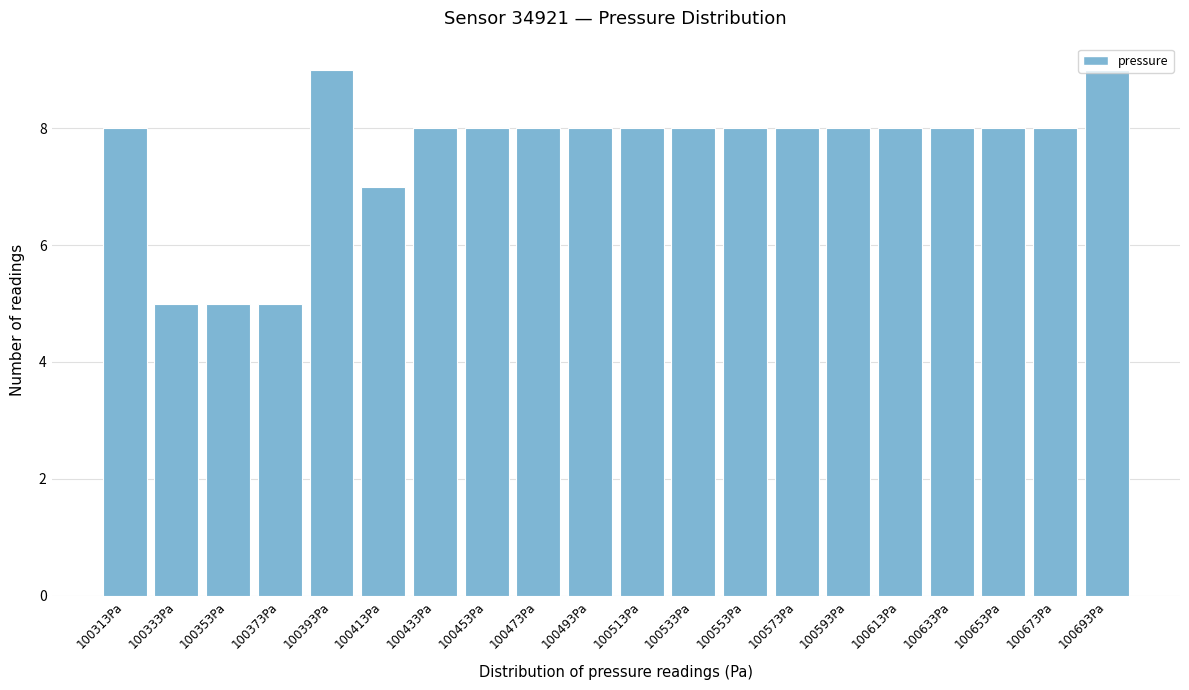

What is the maximum value shown in the chart?

9